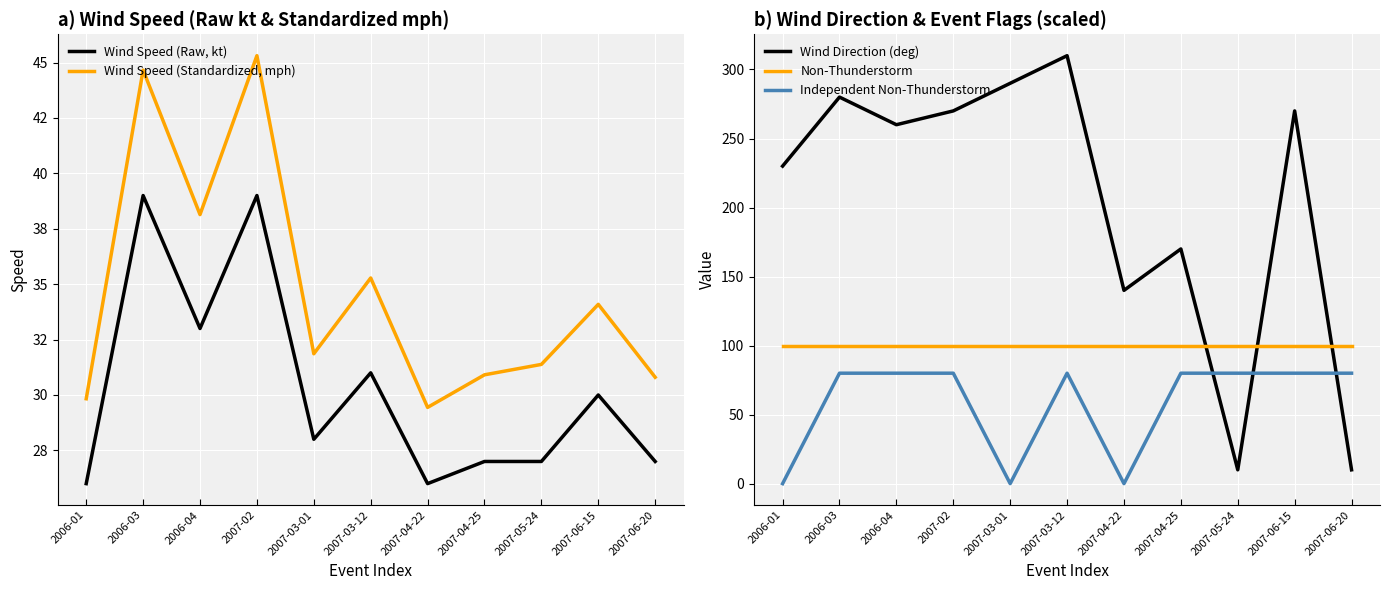

At which category does the chart reach its minimum across all series?

2006-01